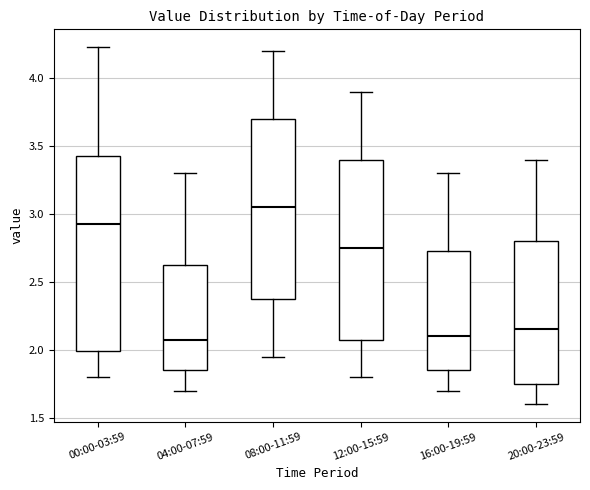

Where is the lower edge of the box for 04:00-07:59 on the y-axis? The values are not printed on the chart, so give them approximately, as read against the axis.

1.85